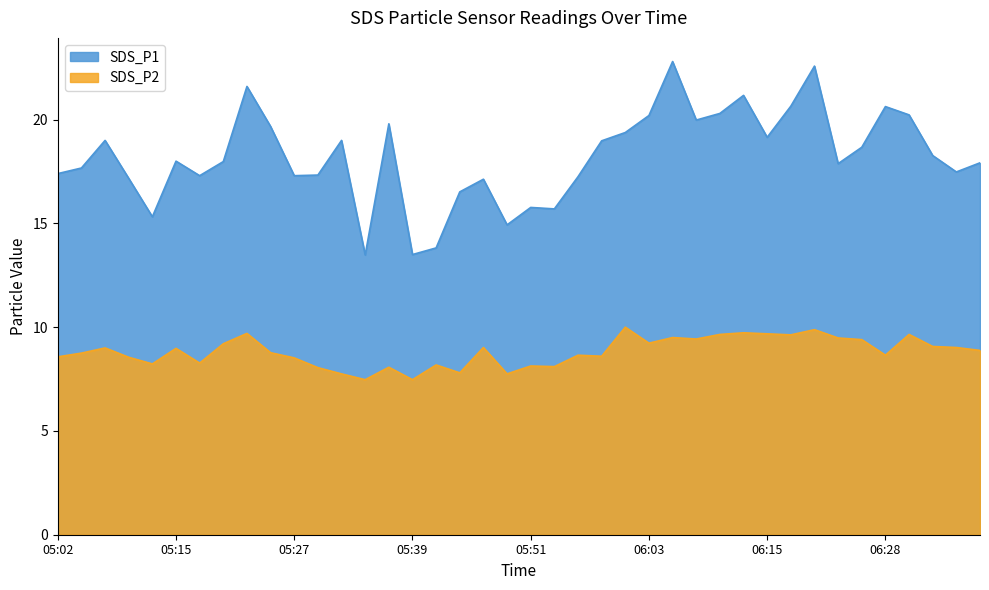

Where does the SDS_P2 series first go above 8?

05:02